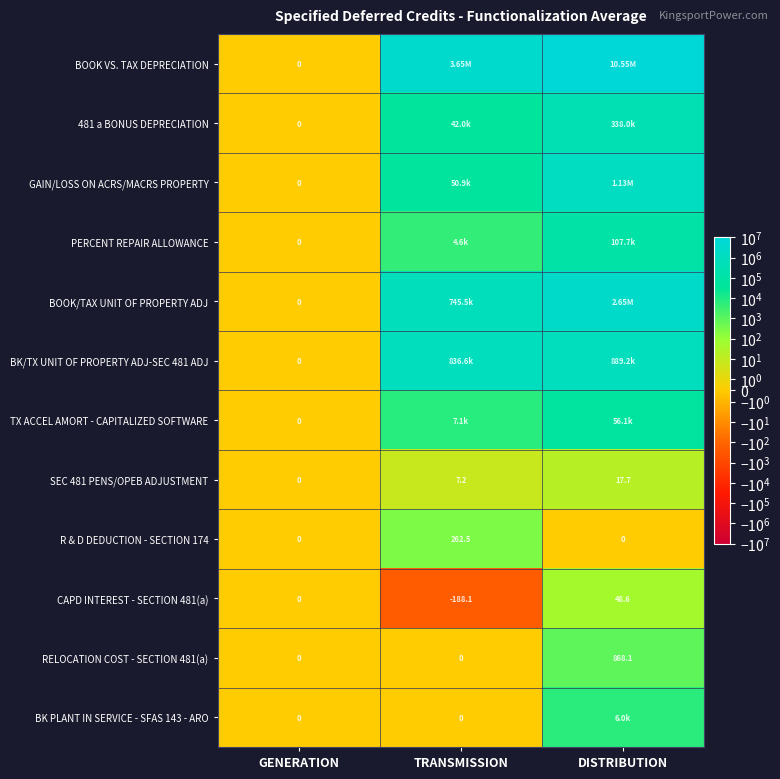

Rank the categories by SEC 481 PENS/OPEB ADJUSTMENT value from highest to lowest.

DISTRIBUTION, TRANSMISSION, GENERATION